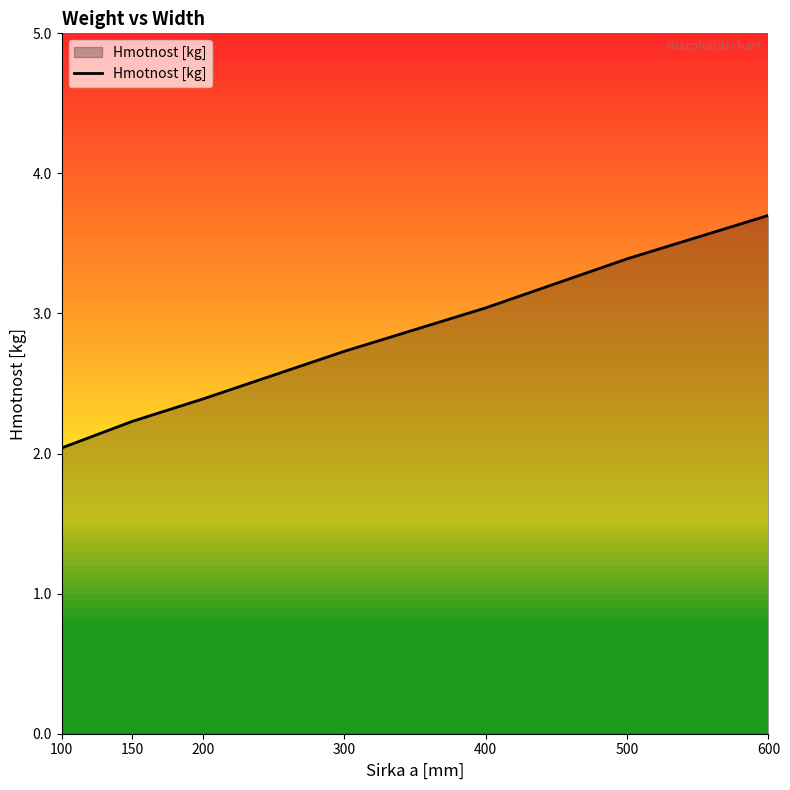

How many lines are shown in the chart?

1